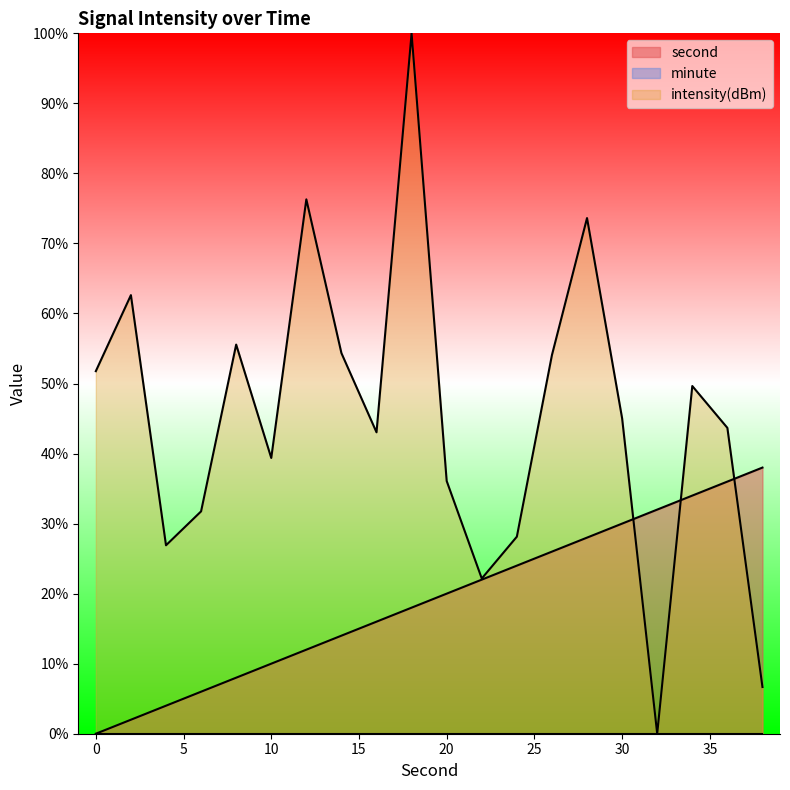

List the series in order of their overall mean, highest first.

intensity(dBm), second